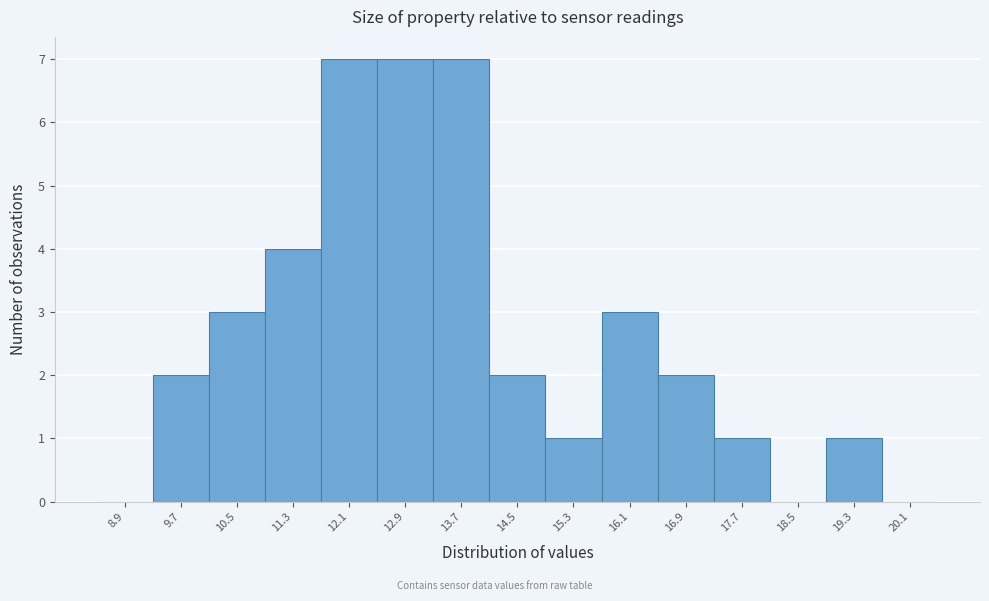

Reading left to right, transcribe this chart: for each bar, give the range it covers on the x-axis and its height. The values are not printed on the chart, so give them approximately, as read against the axis.

8.5 to 9.3: 0
9.3 to 10.1: 2
10.1 to 10.9: 3
10.9 to 11.7: 4
11.7 to 12.5: 7
12.5 to 13.3: 7
13.3 to 14.1: 7
14.1 to 14.9: 2
14.9 to 15.7: 1
15.7 to 16.5: 3
16.5 to 17.3: 2
17.3 to 18.1: 1
18.1 to 18.9: 0
18.9 to 19.7: 1
19.7 to 20.5: 0